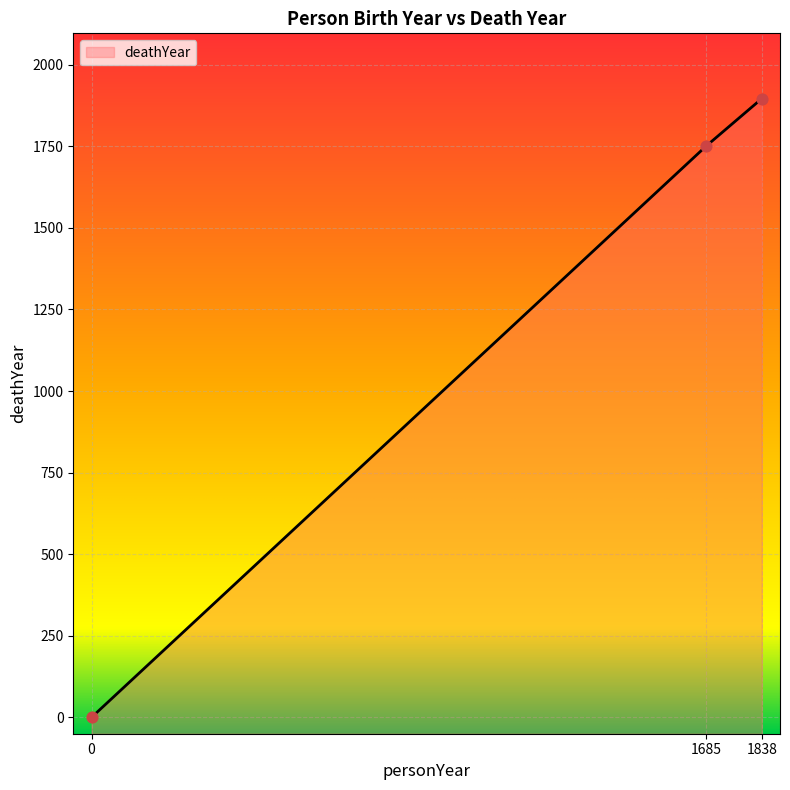

What is the ratio of the value at 1685 to the value at 1838?

0.9